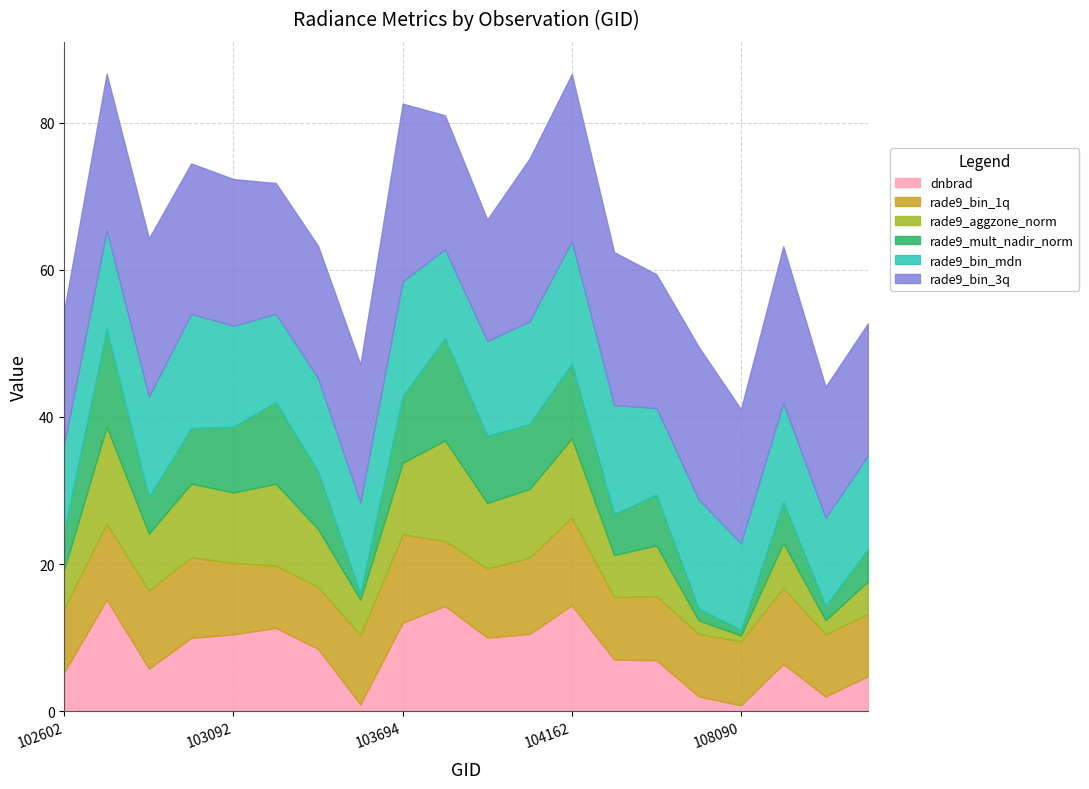

Which series has the largest range (max minus min)?

dnbrad